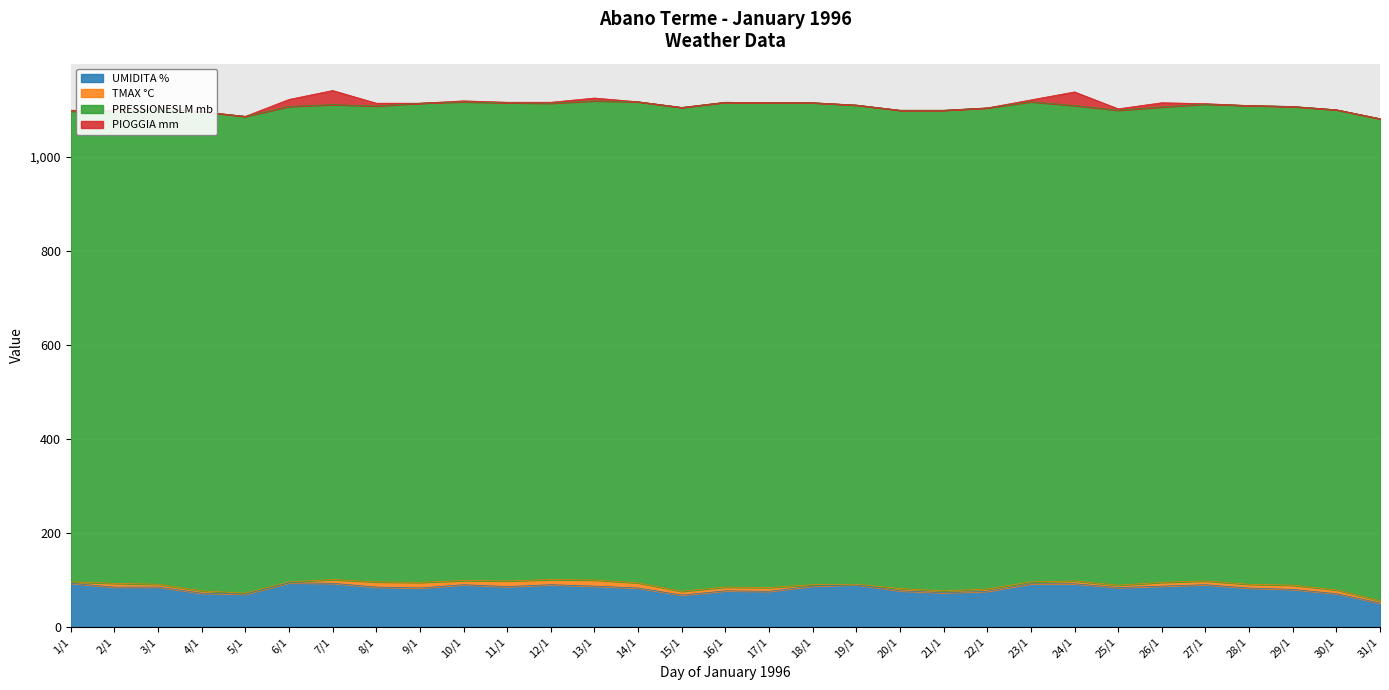

Reading left to right, list all the values displayed in this chart.

UMIDITA %: 1/1=93	2/1=85	3/1=85	4/1=72	5/1=70	6/1=94	7/1=93	8/1=85	9/1=83	10/1=90	11/1=86	12/1=90	13/1=87	14/1=83	15/1=68	16/1=77	17/1=76	18/1=87	19/1=90	20/1=77	21/1=73	22/1=76	23/1=92	24/1=92	25/1=84	26/1=87	27/1=90	28/1=83	29/1=80	30/1=71	31/1=51
TMAX °C: 1/1=3	2/1=8	3/1=6	4/1=5	5/1=2	6/1=2	7/1=8	8/1=11	9/1=12	10/1=9	11/1=12	12/1=11	13/1=13	14/1=11	15/1=8	16/1=8	17/1=8	18/1=3	19/1=1	20/1=5	21/1=4	22/1=5	23/1=4	24/1=6	25/1=5	26/1=8	27/1=8	28/1=8	29/1=9	30/1=8	31/1=5
PRESSIONESLM mb: 1/1=1001	2/1=1006	3/1=1014	4/1=1019	5/1=1014	6/1=1011	7/1=1010	8/1=1012	9/1=1019	10/1=1018	11/1=1017	12/1=1013	13/1=1019	14/1=1023	15/1=1029	16/1=1031	17/1=1031	18/1=1025	19/1=1019	20/1=1017	21/1=1022	22/1=1023	23/1=1021	24/1=1011	25/1=1010	26/1=1011	27/1=1014	28/1=1018	29/1=1018	30/1=1021	31/1=1025
PIOGGIA mm: 1/1=2	2/1=0	3/1=0	4/1=0	5/1=0	6/1=15	7/1=30	8/1=6	9/1=0	10/1=2	11/1=1	12/1=2	13/1=6	14/1=0	15/1=0	16/1=0	17/1=0	18/1=0	19/1=0	20/1=0	21/1=0	22/1=0	23/1=4	24/1=29	25/1=3	26/1=9	27/1=1	28/1=0	29/1=0	30/1=0	31/1=0